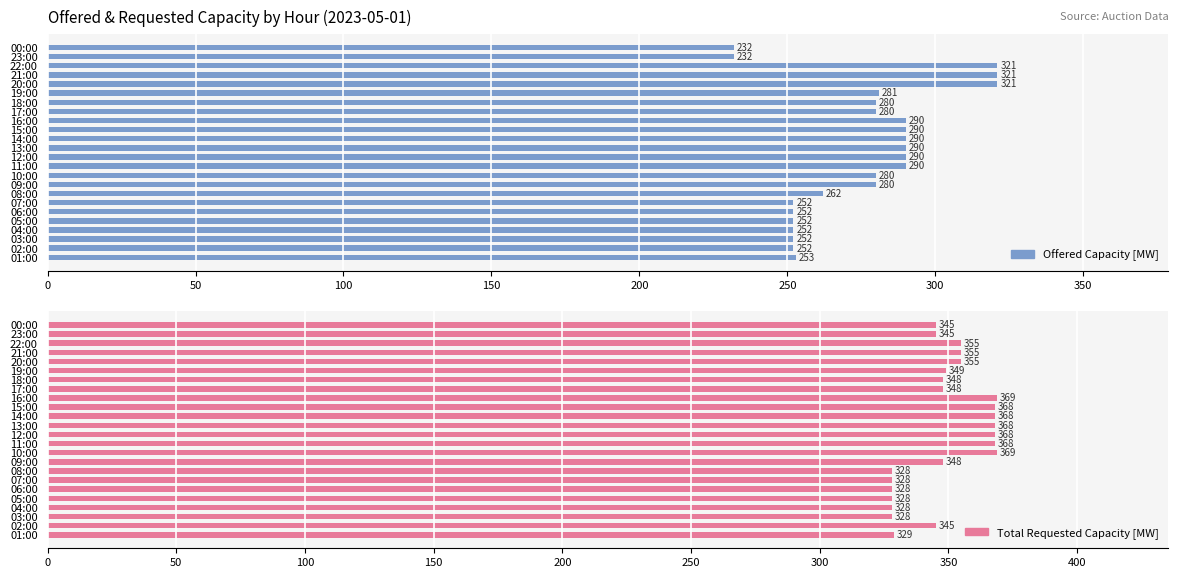

Is it true that Total Requested Capacity [MW] equals 206 at 02:00?

False